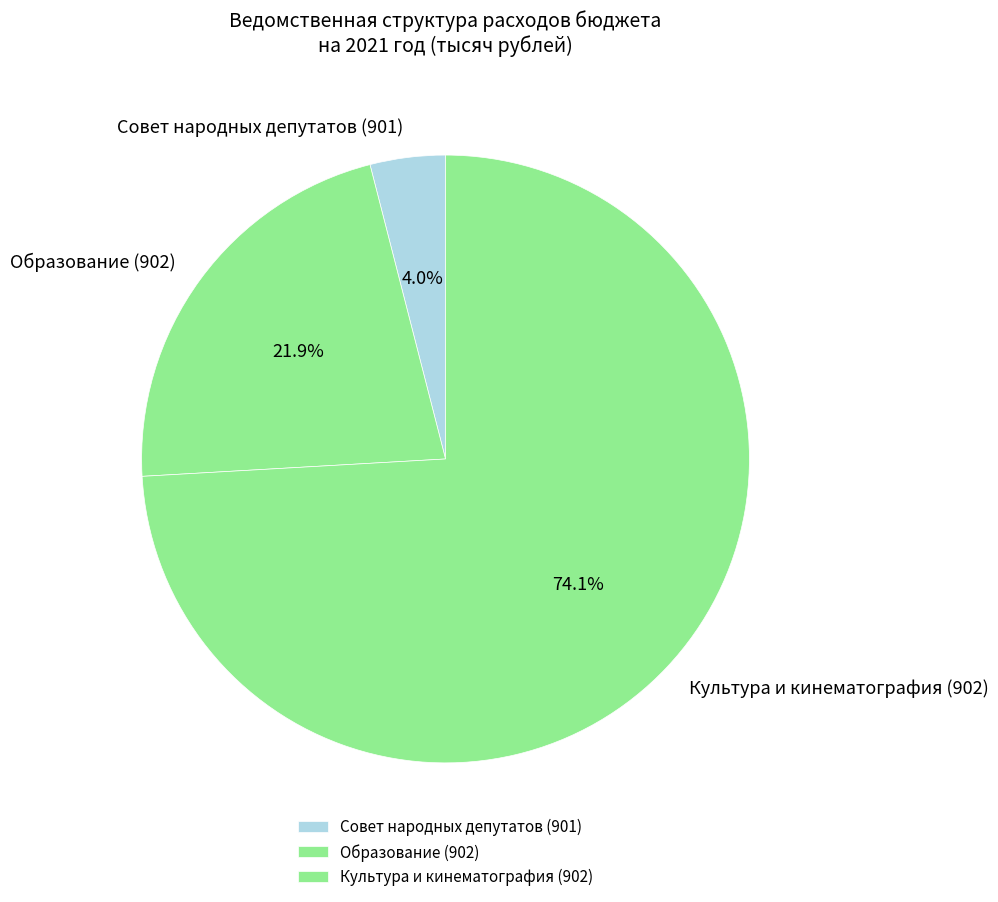

Combined, do Образование (902) and Совет народных депутатов (901) account for over 50%?

No